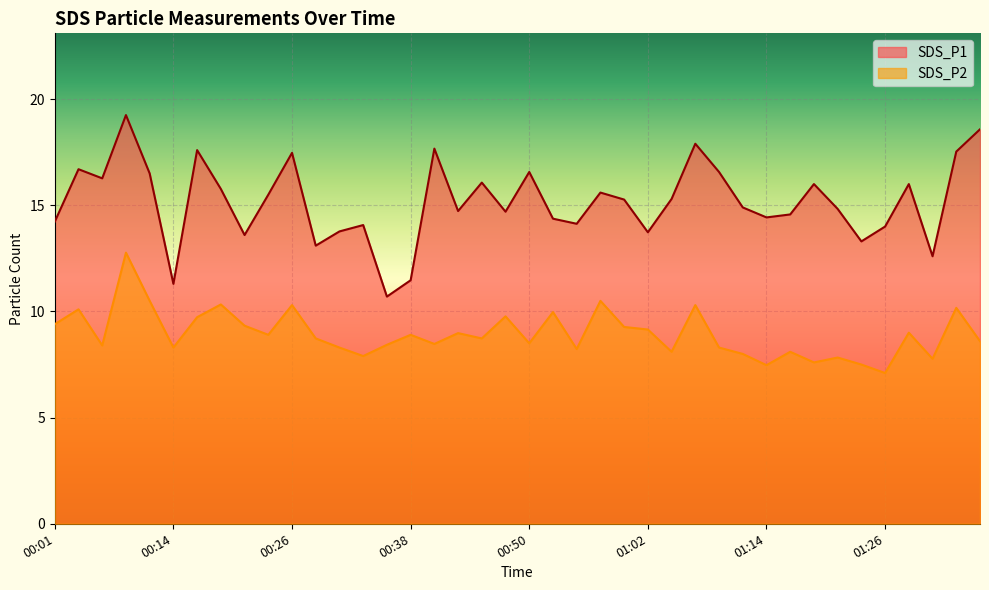

What is the sum of the SDS_P1 values at 01:00 and 00:45?

31.3